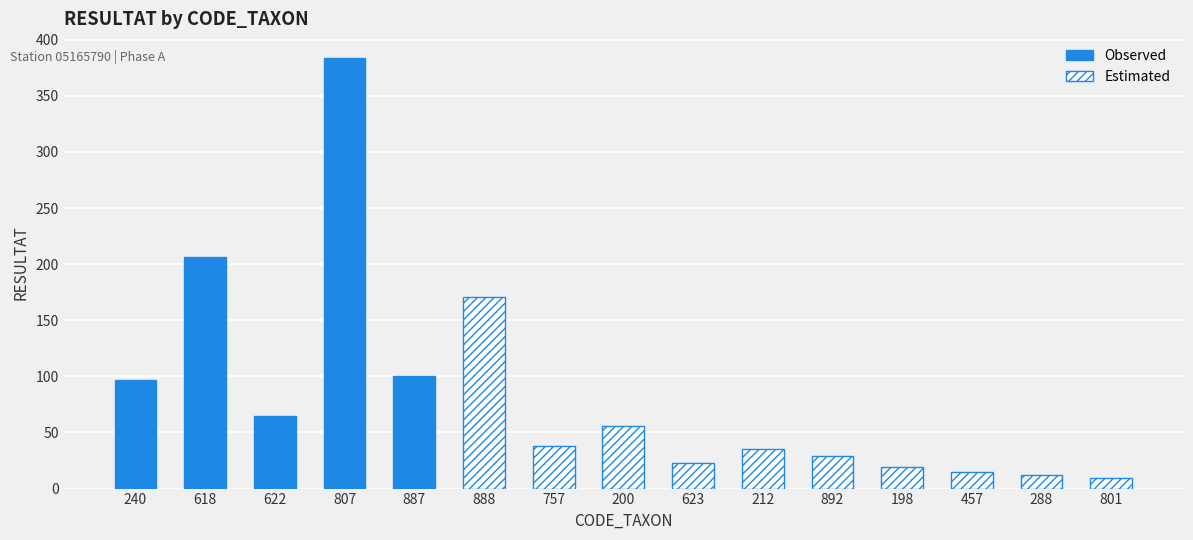

What is the sum of all values?

1259